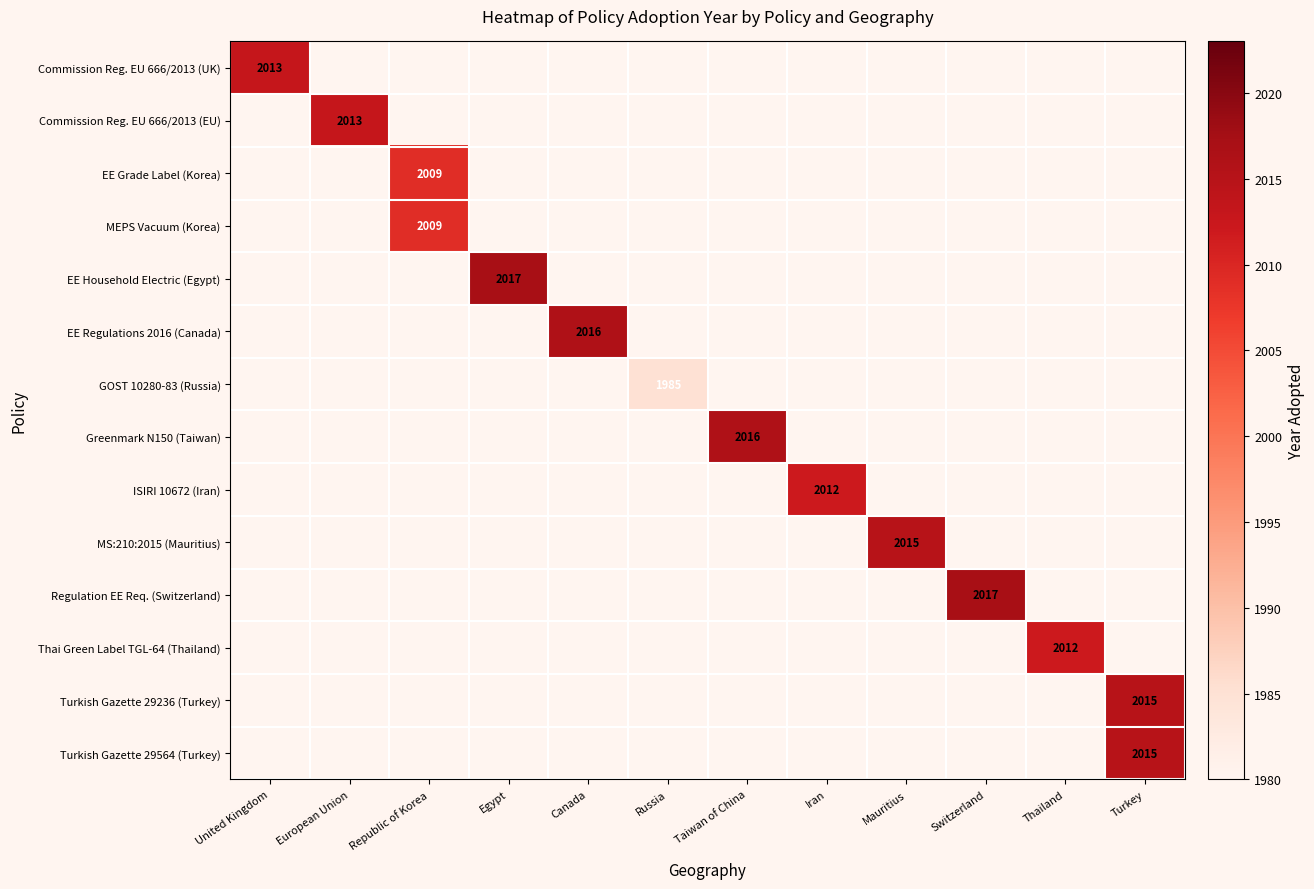

Between Thailand and United Kingdom, which is larger?

United Kingdom